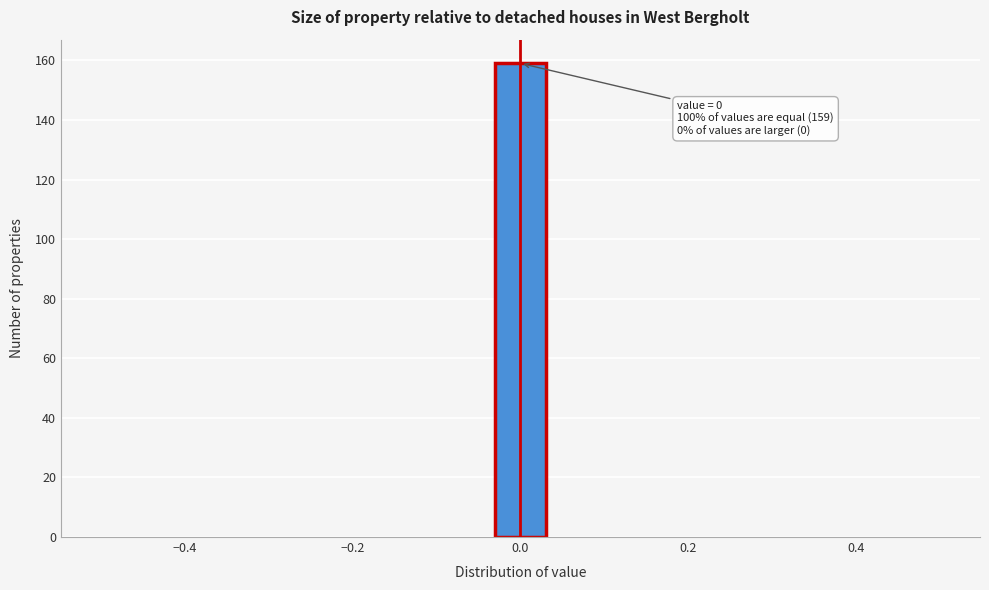

Around what value on the x-axis is the tallest bar? Give the approximate position of its centre, as read against the axis.

0.00